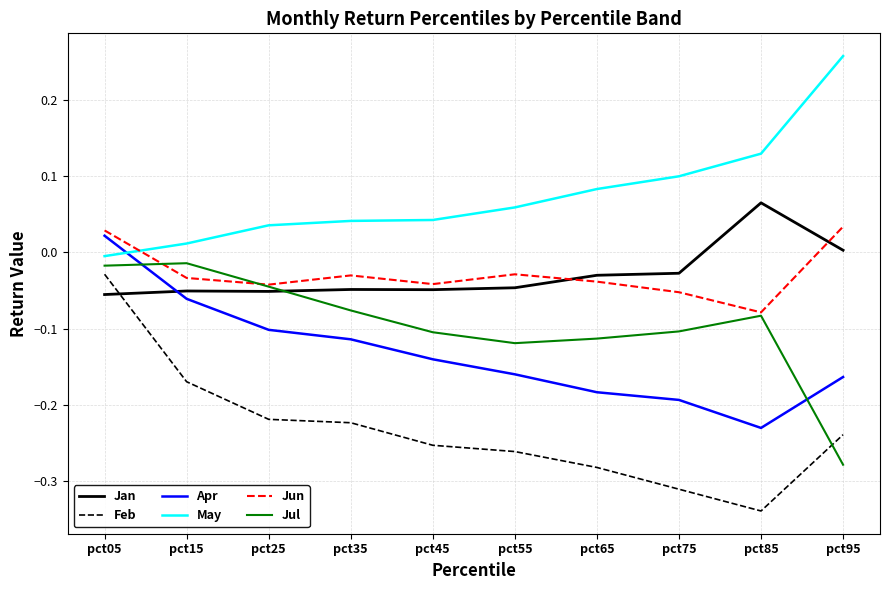

Rank the series at pct75 from lowest to highest value.

Feb, Apr, Jul, Jun, Jan, May